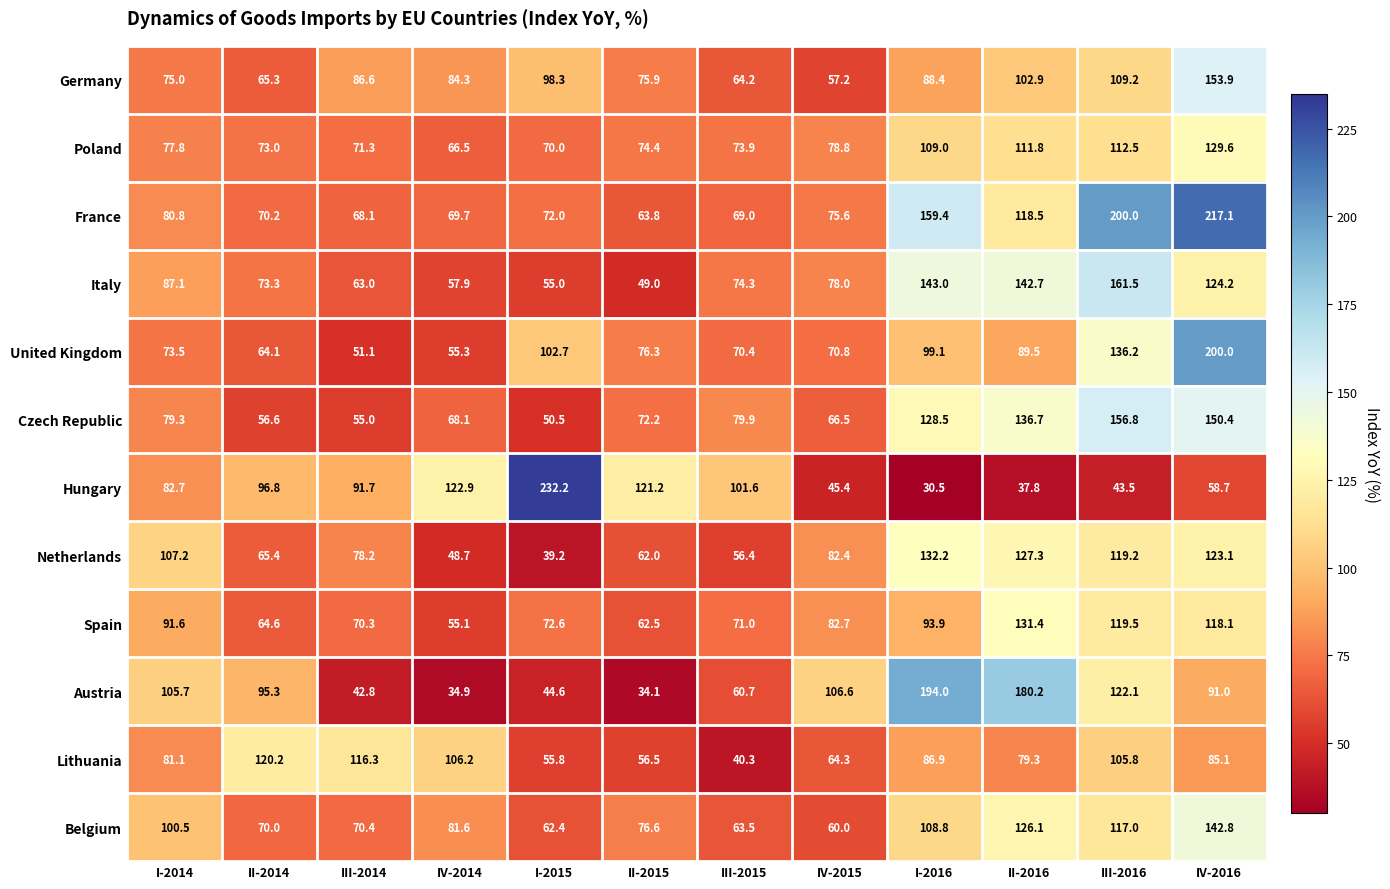

What is the total value across all series at II-2016?

1384.2